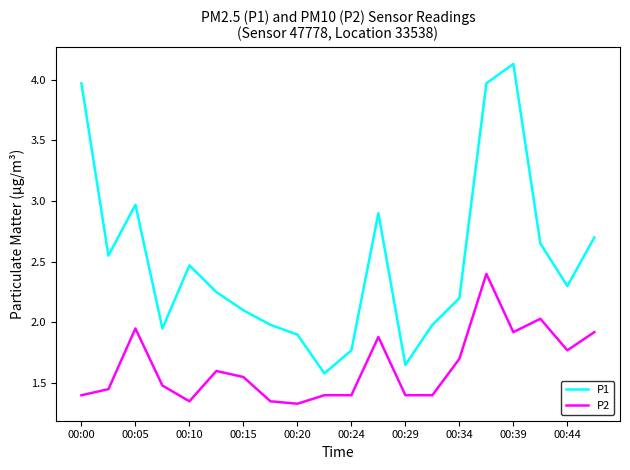

Which series has the largest total across all categories?

P1